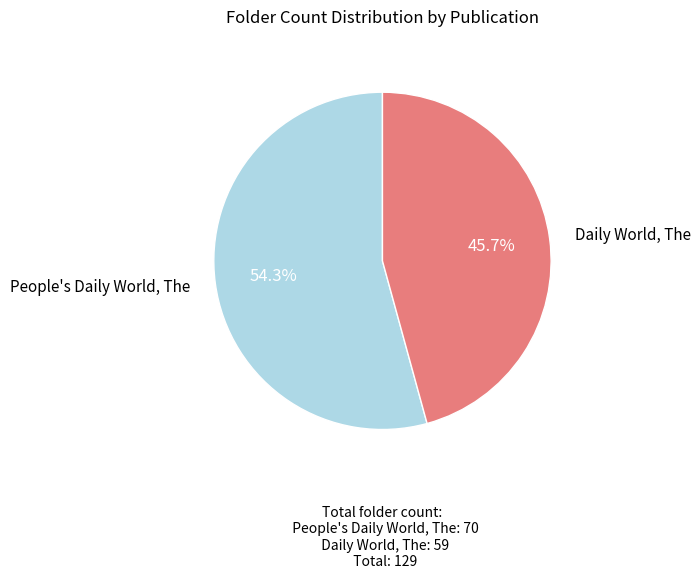

Does any single category account for the majority?

Yes